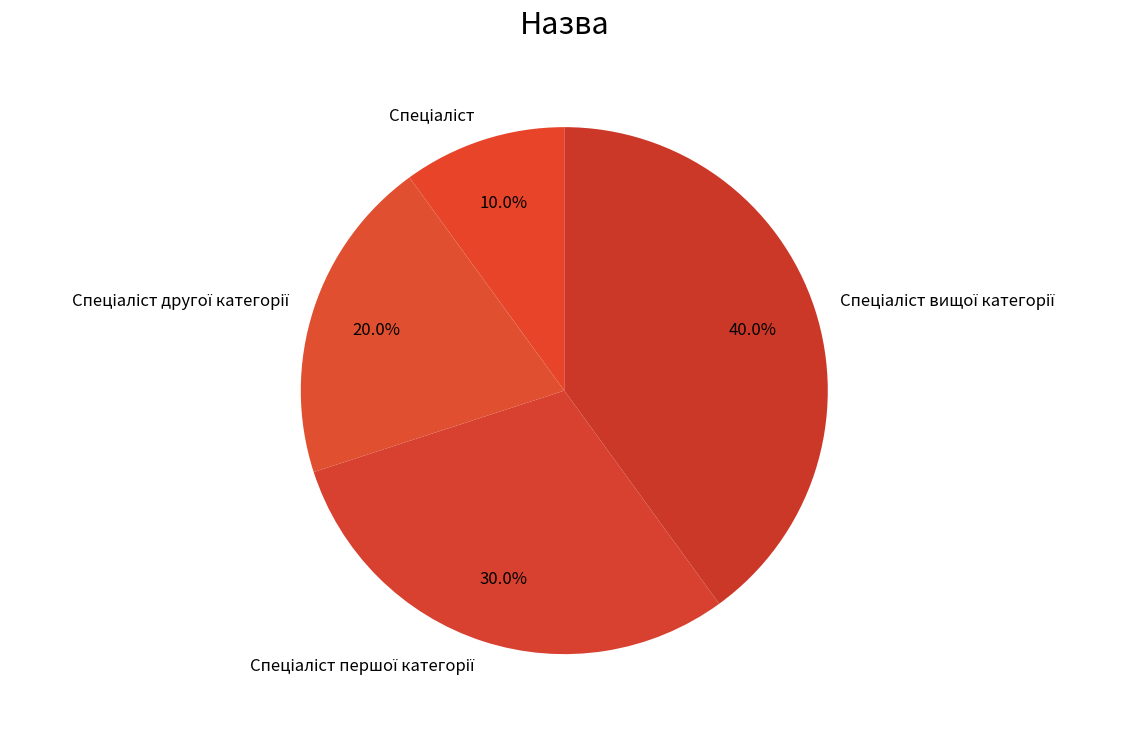

Is there a majority slice in this chart?

No